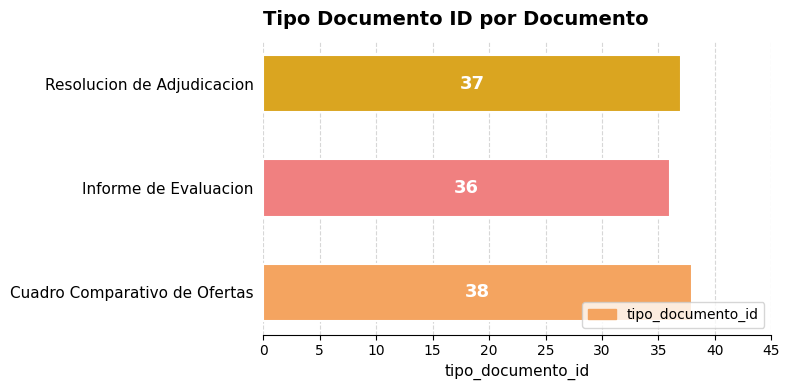

What is the change in value from Informe de Evaluacion to Resolucion de Adjudicacion?

+1